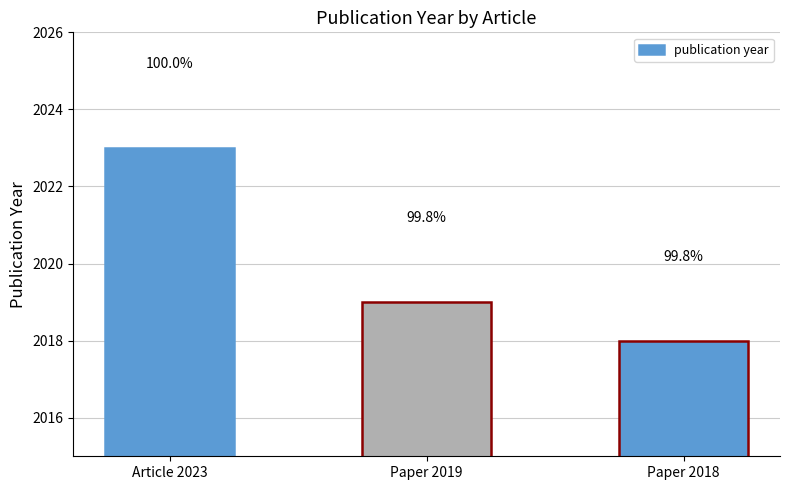

What value does the data have at Paper 2018?

2018